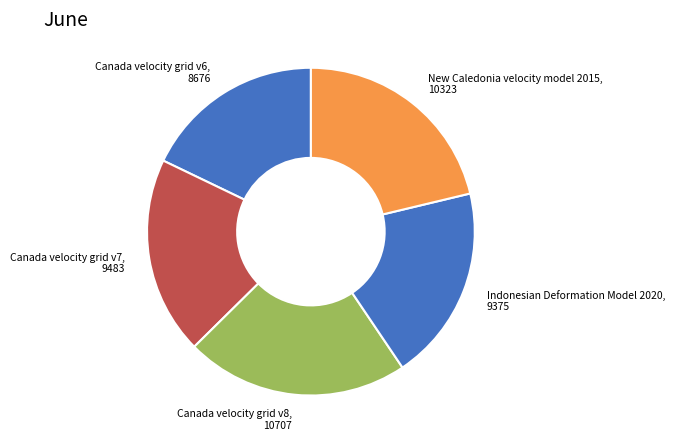

Do Canada velocity grid v7 and Indonesian Deformation Model 2020 together represent more than half of the pie?

No